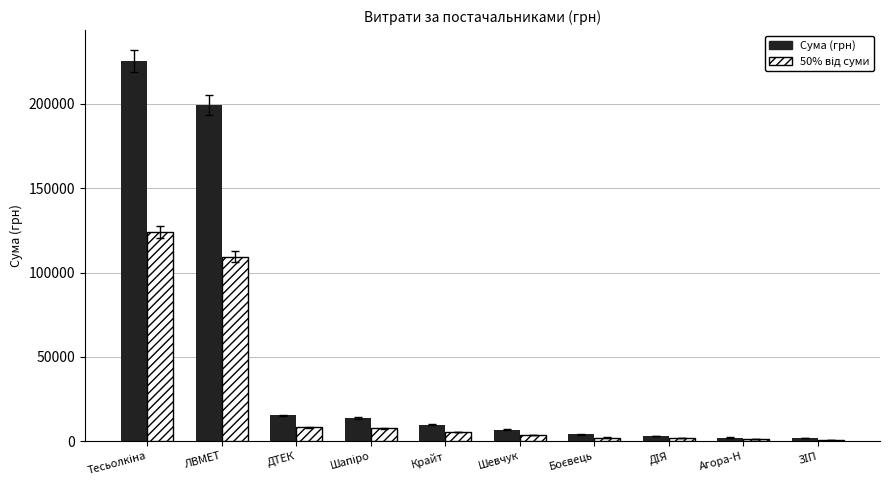

Where is Сума (грн) nearest to the value 113546?

ЛВМЕТ